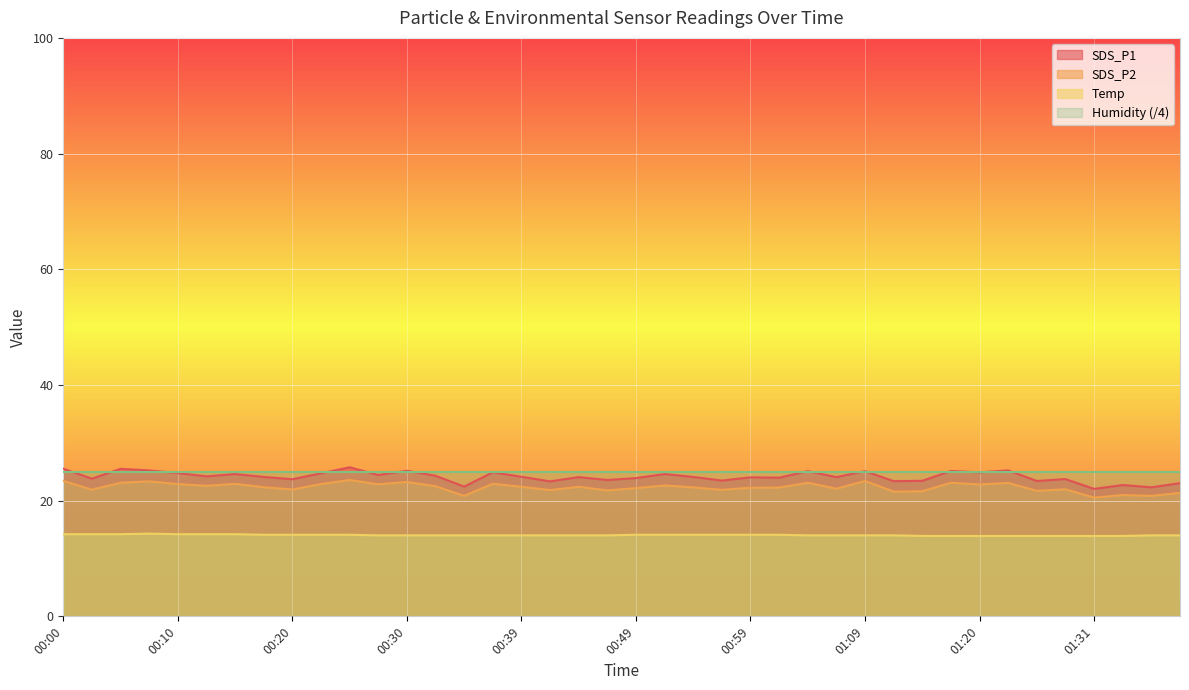

What is the sum of the Temp values at 01:04 and 01:17?

27.9